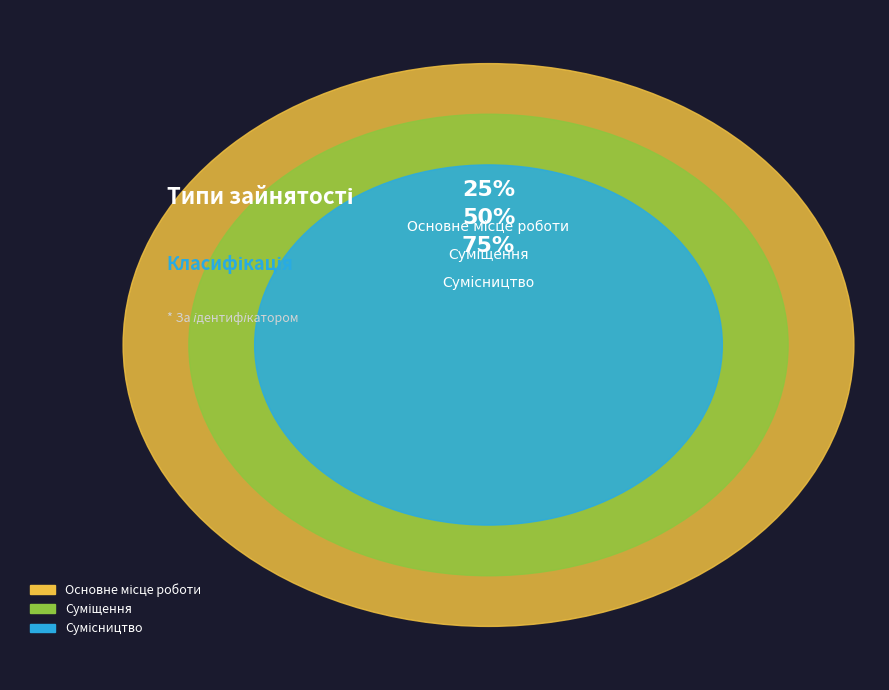

Which slice is the largest?

Сумісництво